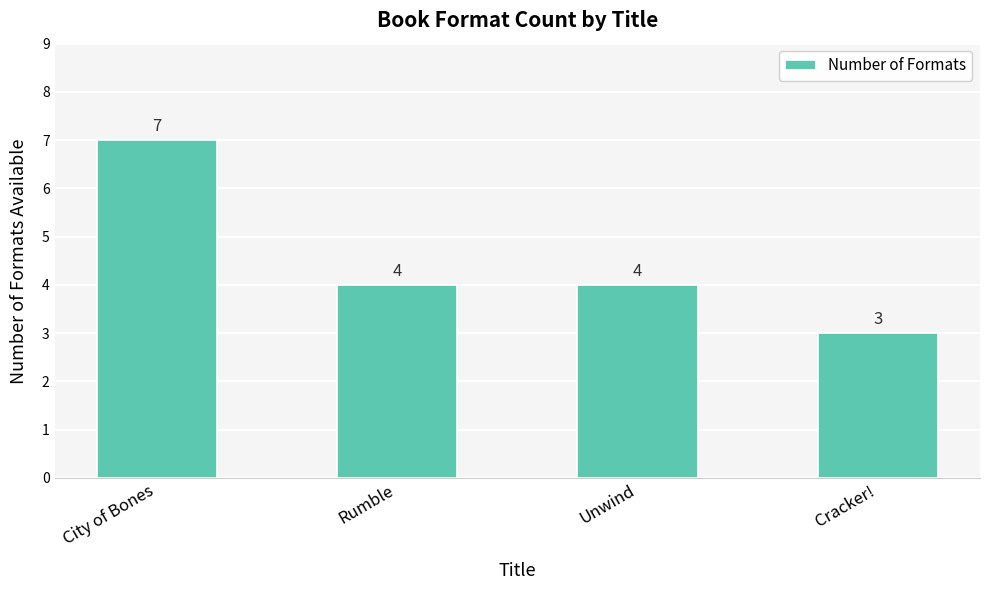

What is the sum of all values?

18